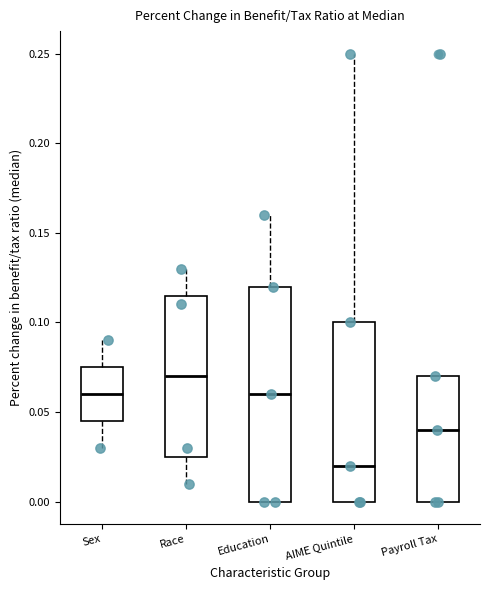

Which box has the lowest median line?

AIME Quintile